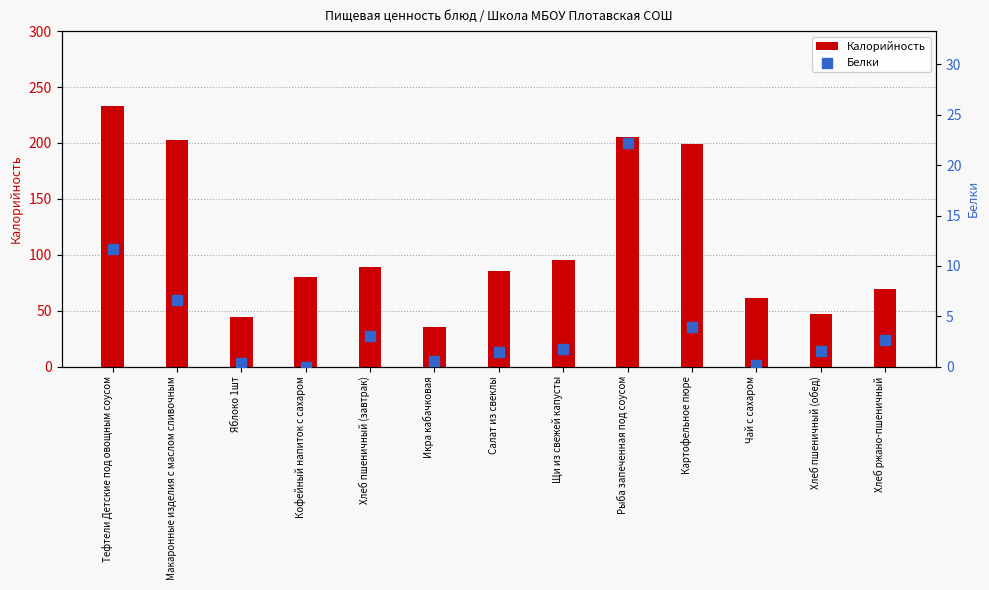

Which series reaches the maximum Y coordinate?

Калорийность